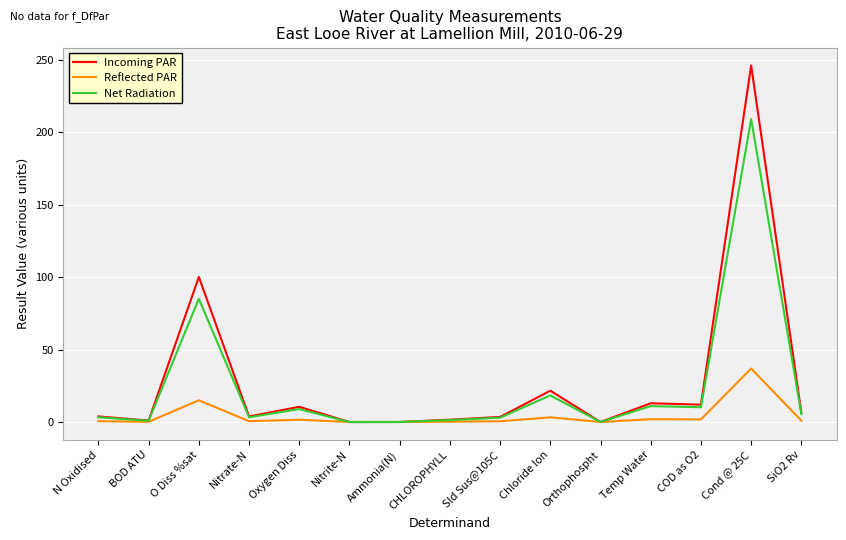

Where is Incoming PAR nearest to the value 123?

O Diss %sat